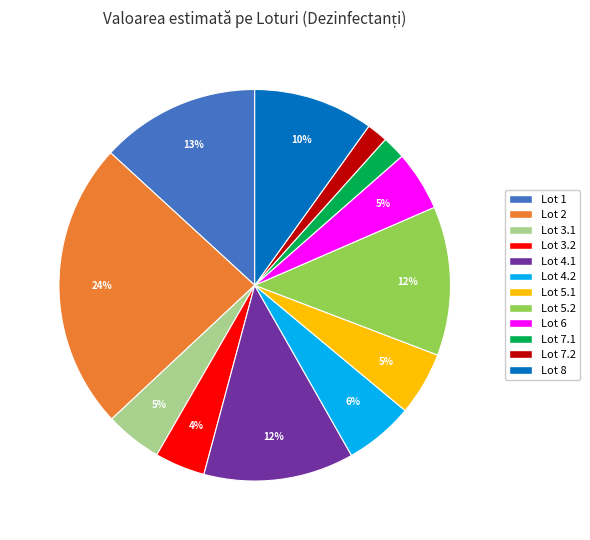

How many segments does this pie chart have?

12